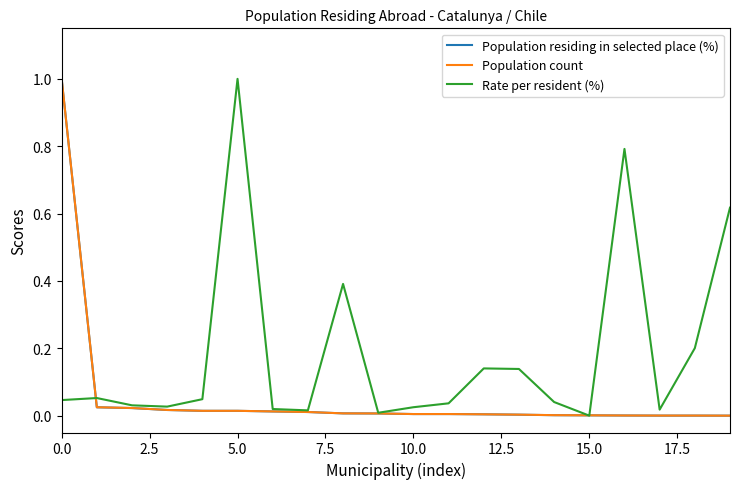

How many series are shown in this chart?

3